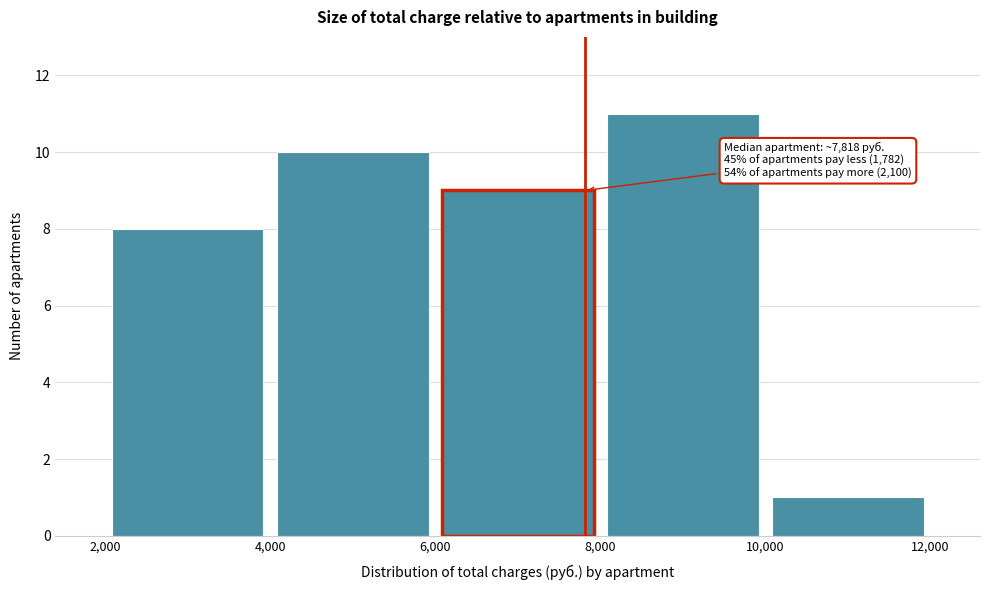

Over which range of the x-axis is the bar tallest?

8,000 to 10,000